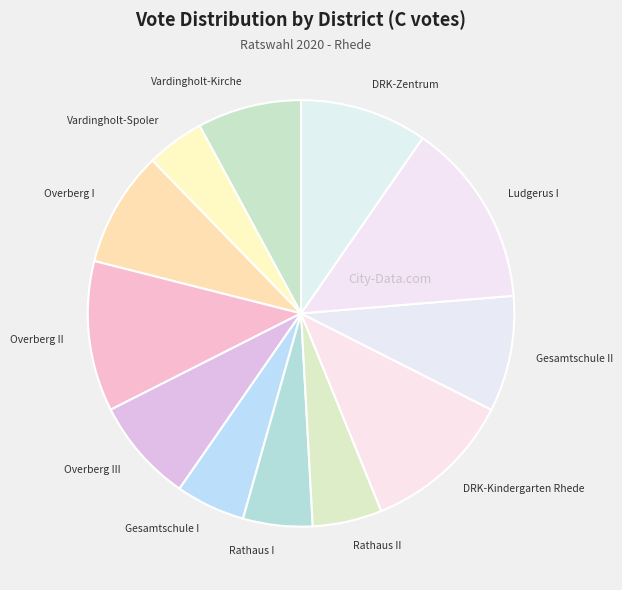

What is the ratio of the value at Gesamtschule II to the value at Overberg I?

1.0